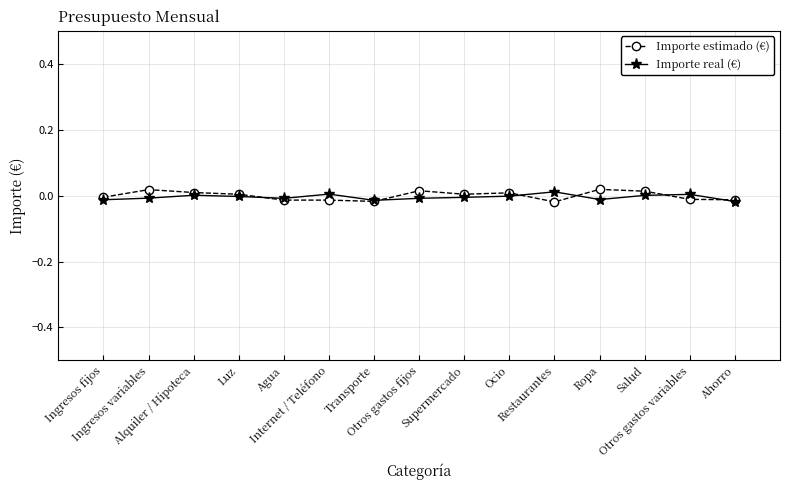

How many series are shown in this chart?

2